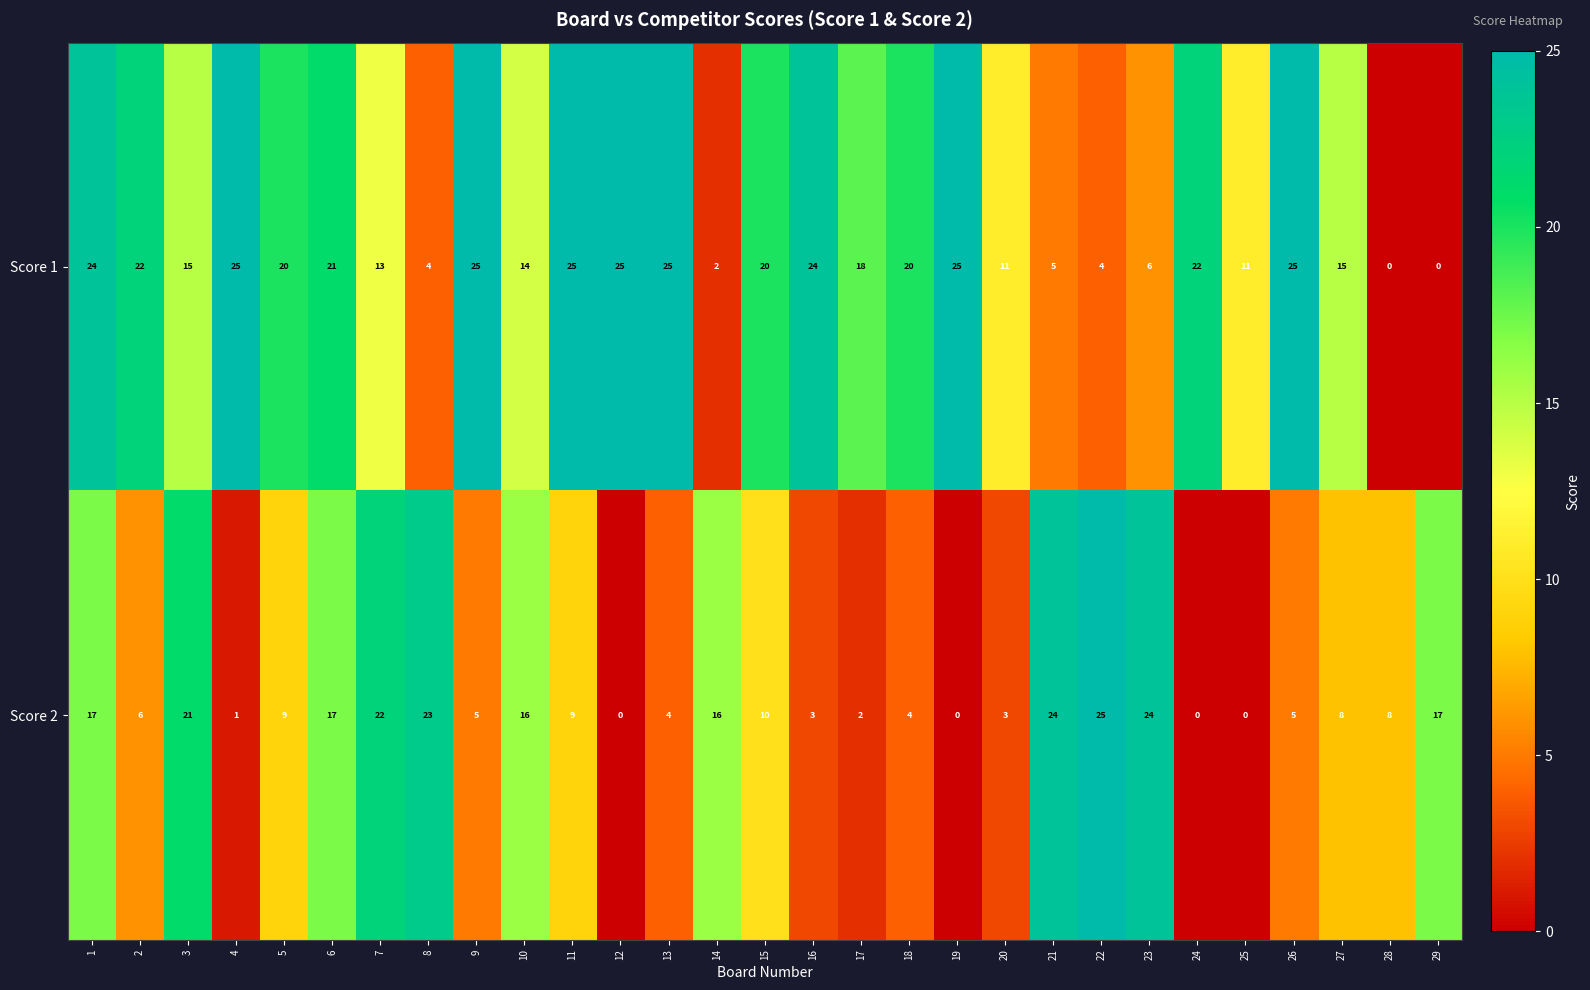

What is the average value of the Score 1 series?

16